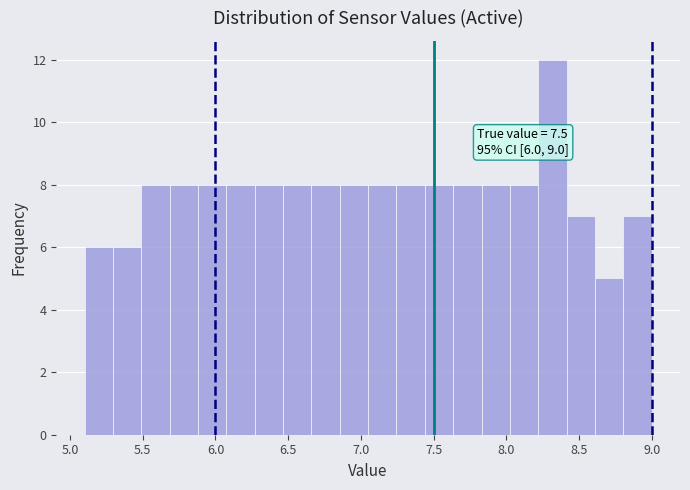

Around what value on the x-axis is the tallest bar? Give the approximate position of its centre, as read against the axis.

8.30